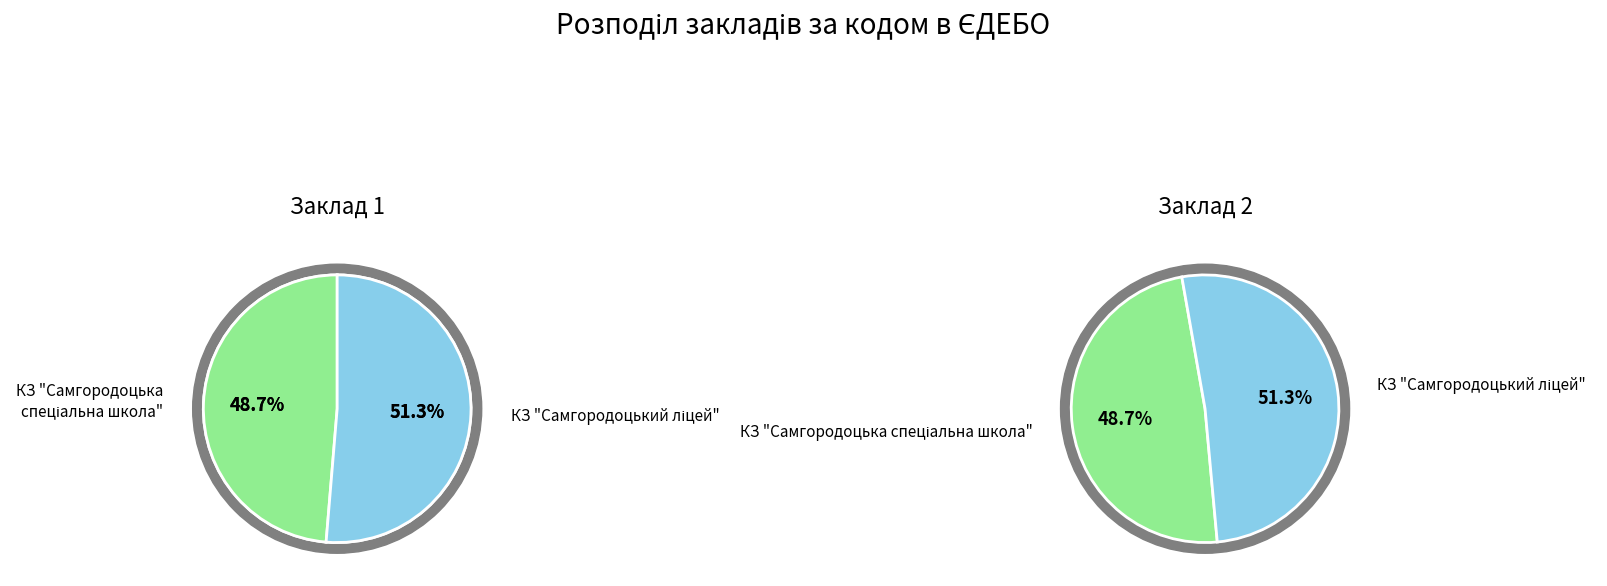

True or false: КЗ "Самгородоцька спеціальна школа" accounts for 49% of the total.

True